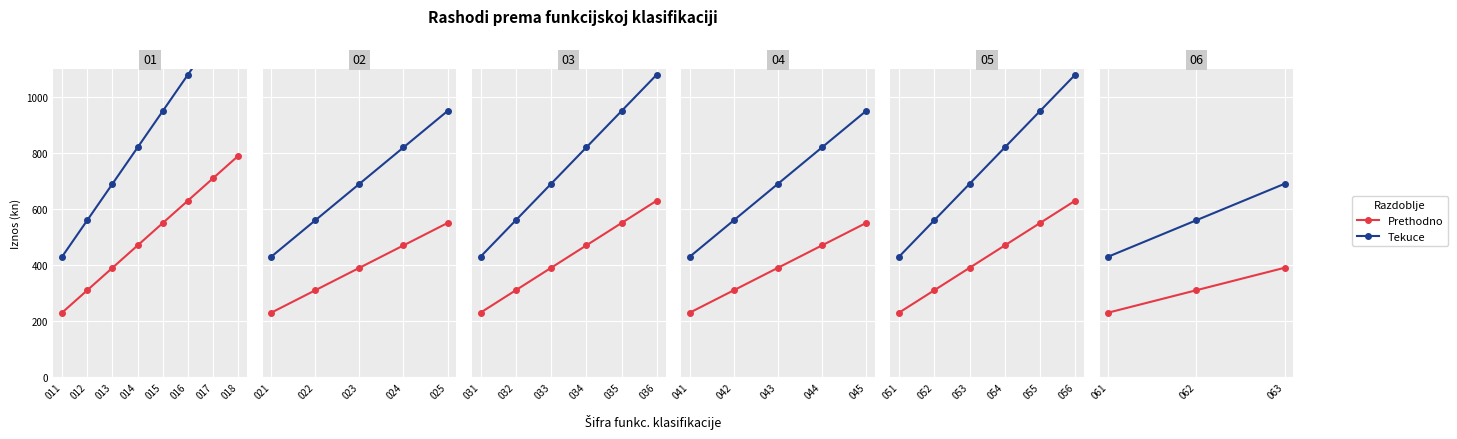

Which label corresponds to the smallest value in the chart?

061